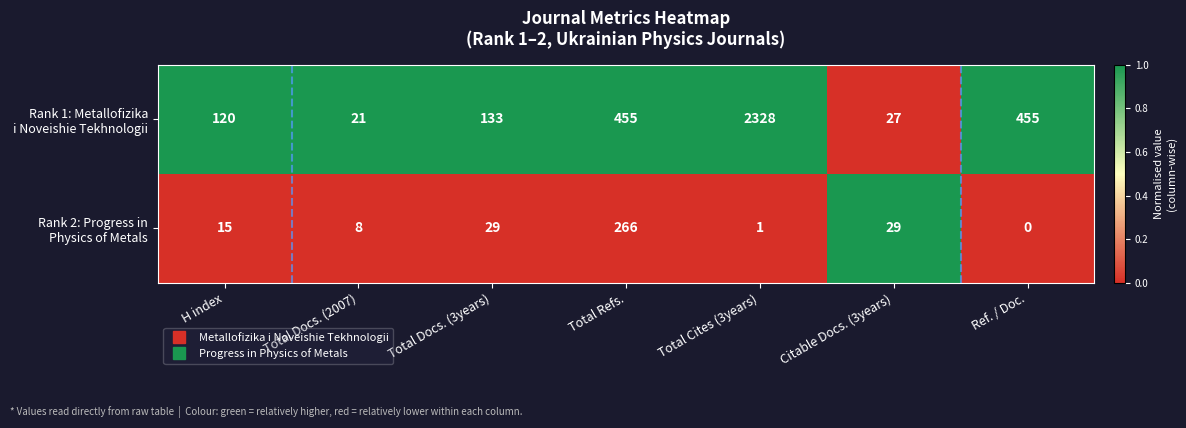

What is the spread (max minus min) of values at H index?

105